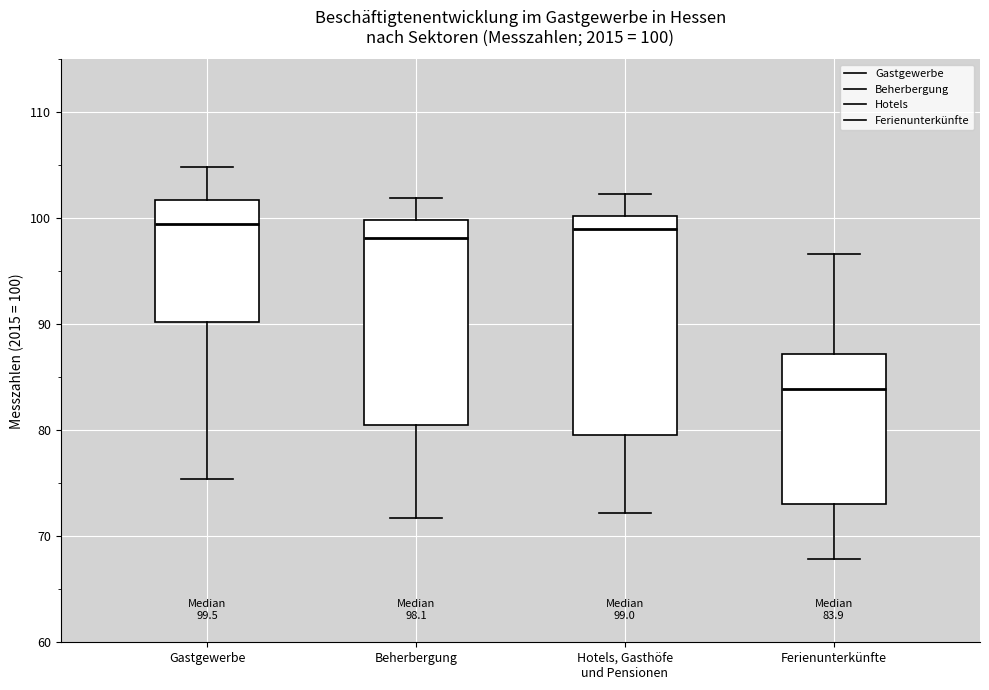

Comparing the boxes themselves (not the whiskers), which one is the tallest?

Hotels, Gasthöfe und Pensionen